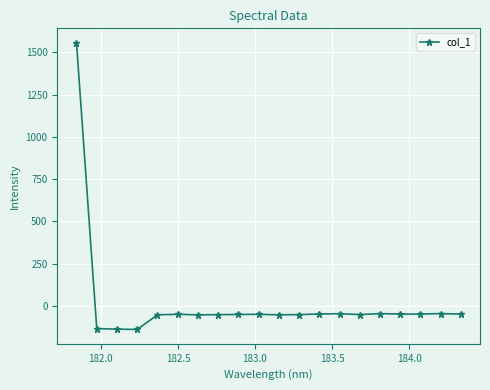

What is the difference between the maximum and second lowest values?

1693.3